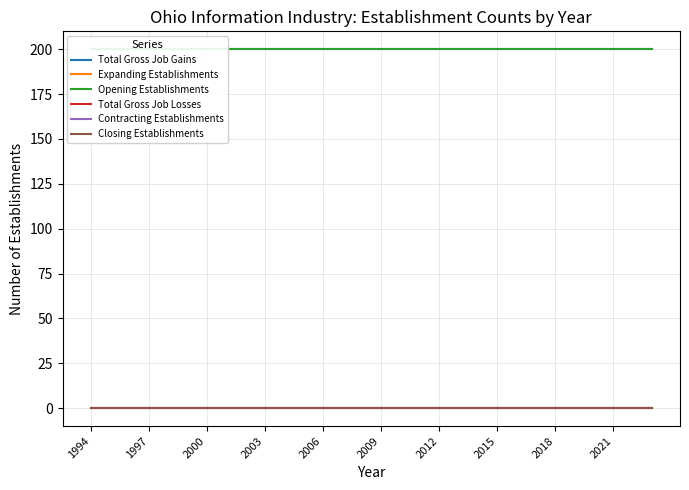

True or false: Total Gross Job Losses and Expanding Establishments cross at least once.

False